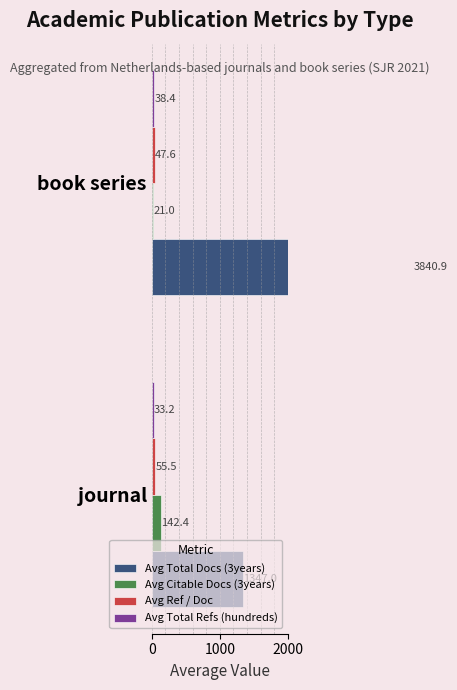

Rank the series by their maximum value, from highest to lowest.

Avg Total Docs (3years), Avg Citable Docs (3years), Avg Ref / Doc, Avg Total Refs (hundreds)